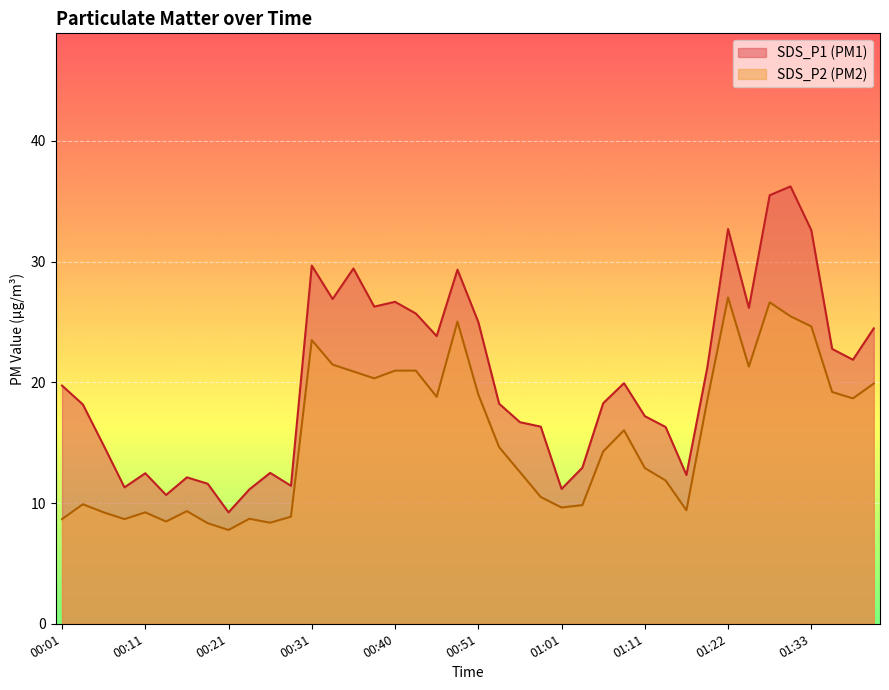

What is the lowest value of the SDS_P2 series?

7.8